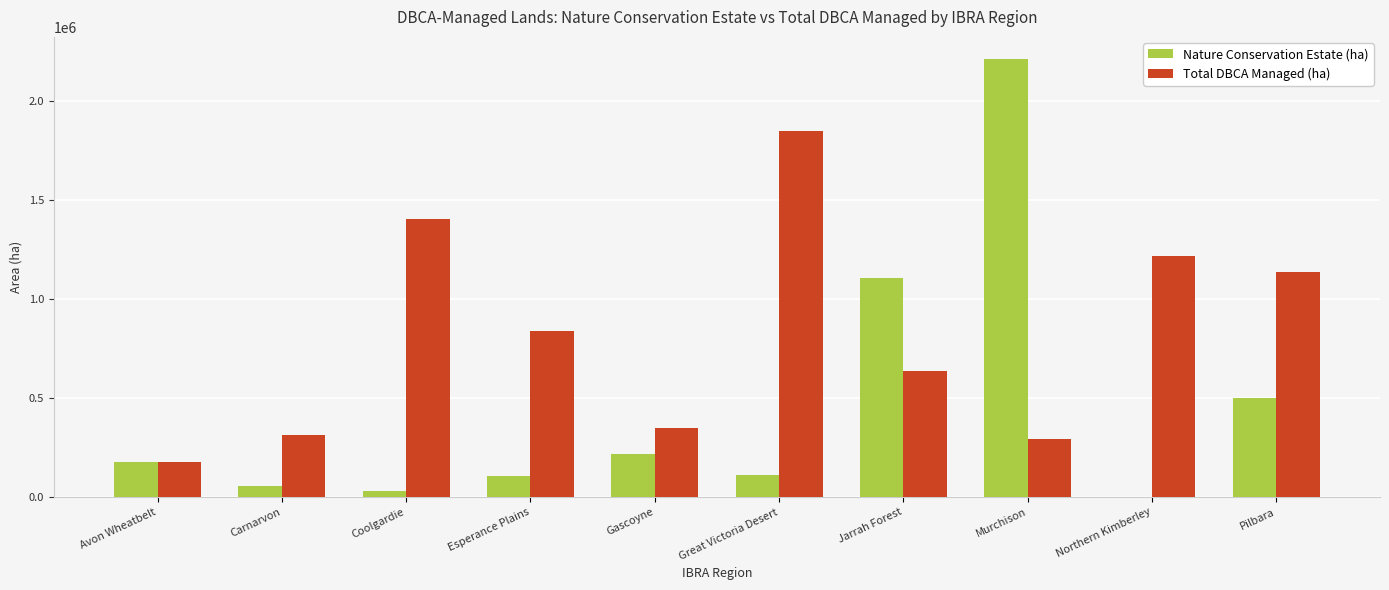

The Total DBCA Managed (ha) series shows 1218665.9 at Northern Kimberley. True or false?

True